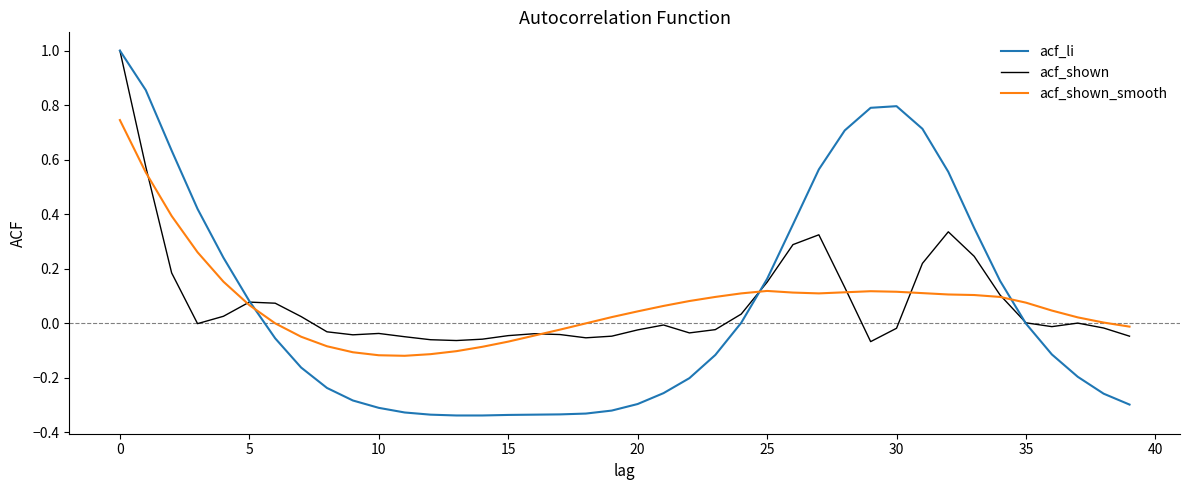

Does the chart display data point markers on the line(s)?

No